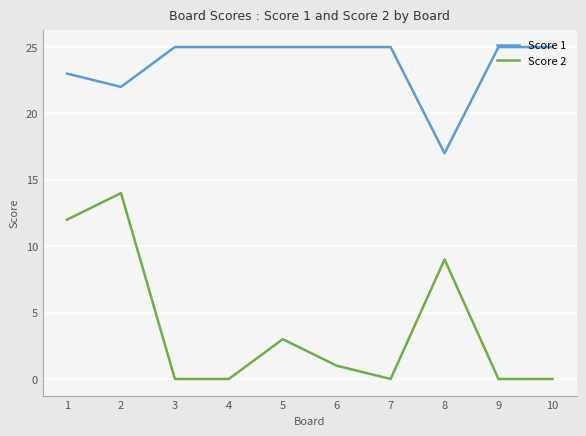

The Score 2 series shows 7 at 9. True or false?

False